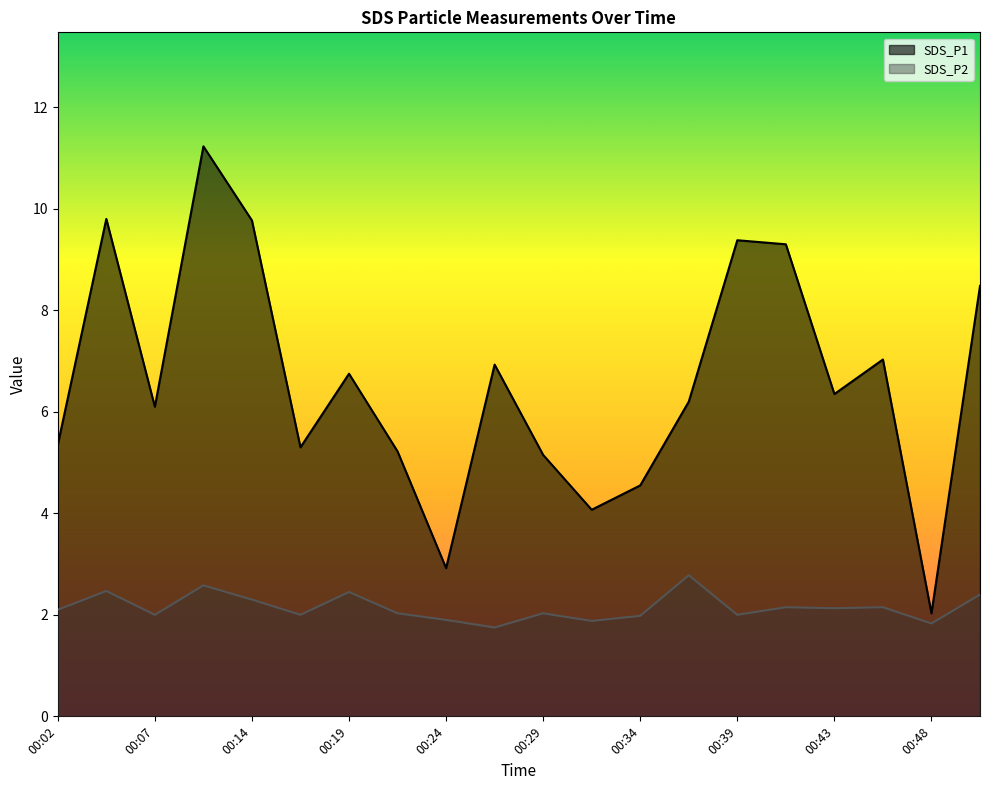

What are all the series names shown in the legend?

SDS_P1, SDS_P2